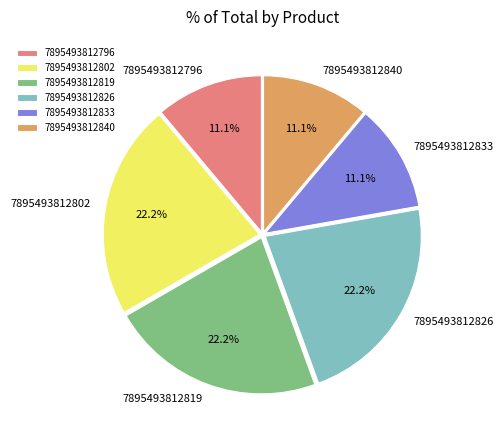

True or false: 7895493812796 accounts for 11% of the total.

True